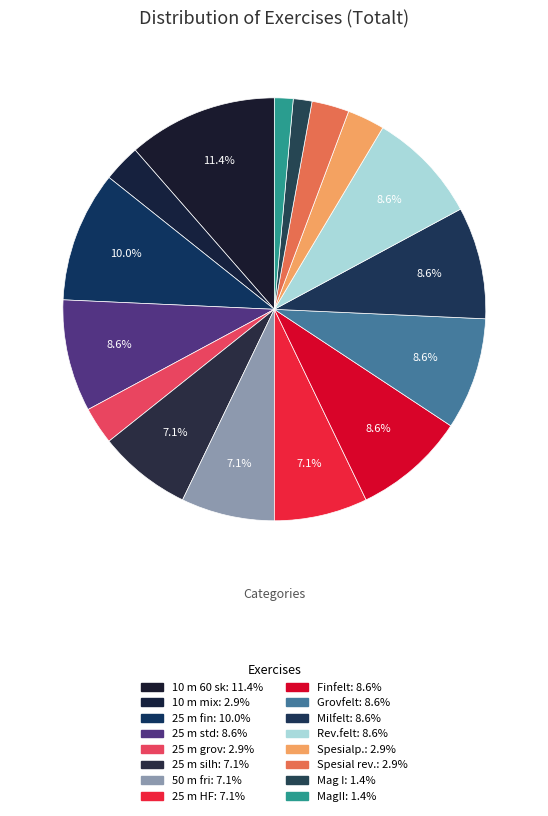

Count the number of slices in the pie.

16